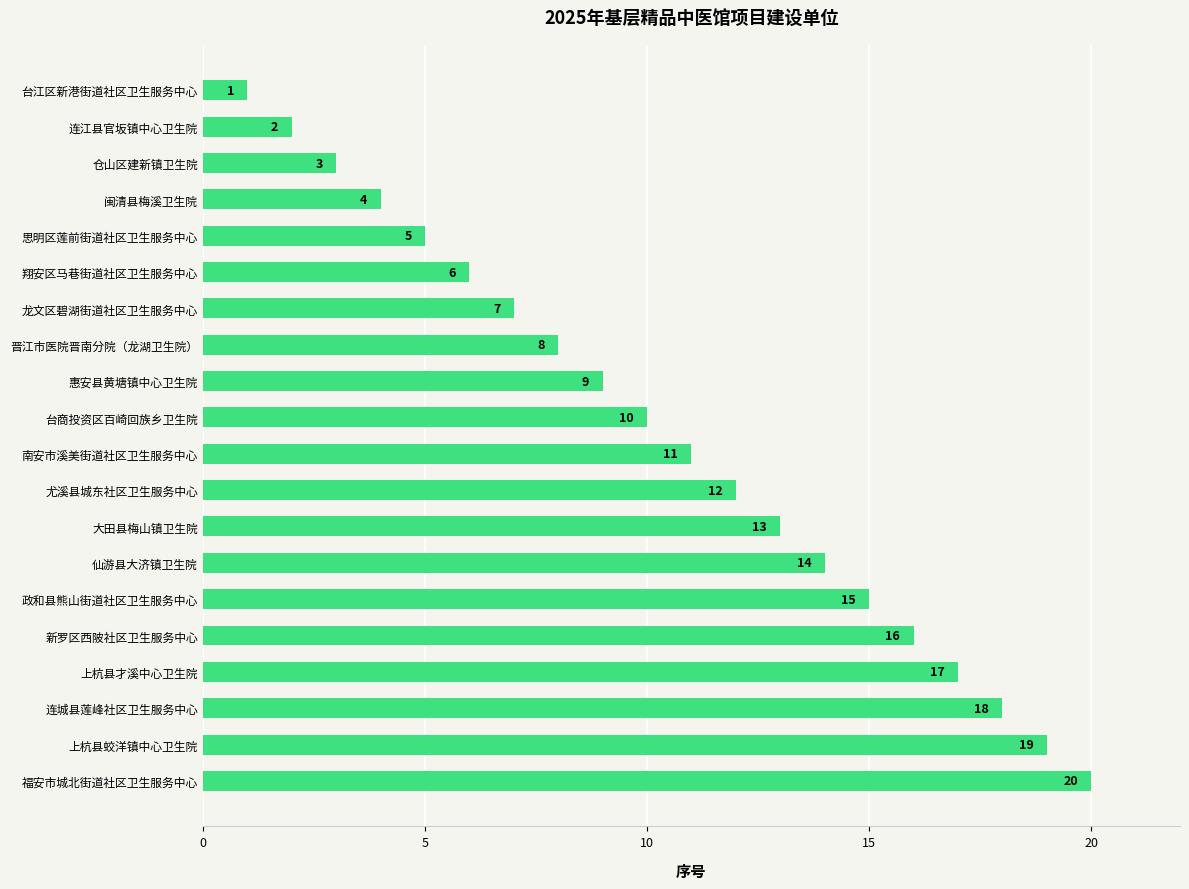

Where is the data nearest to the value 10?

台商投资区百崎回族乡卫生院